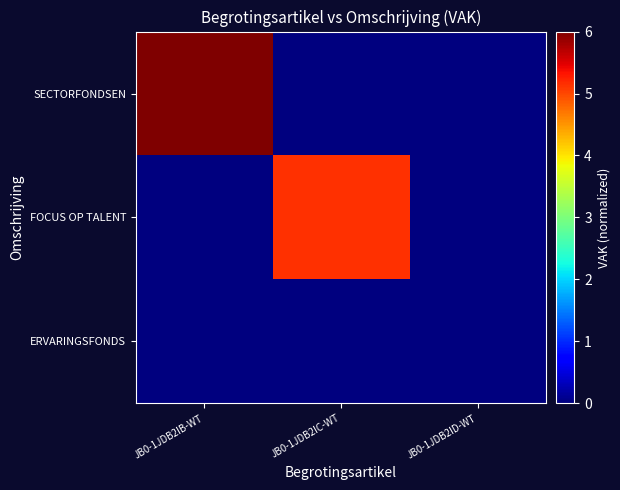

Which series has the widest spread of values?

SECTORFONDSEN